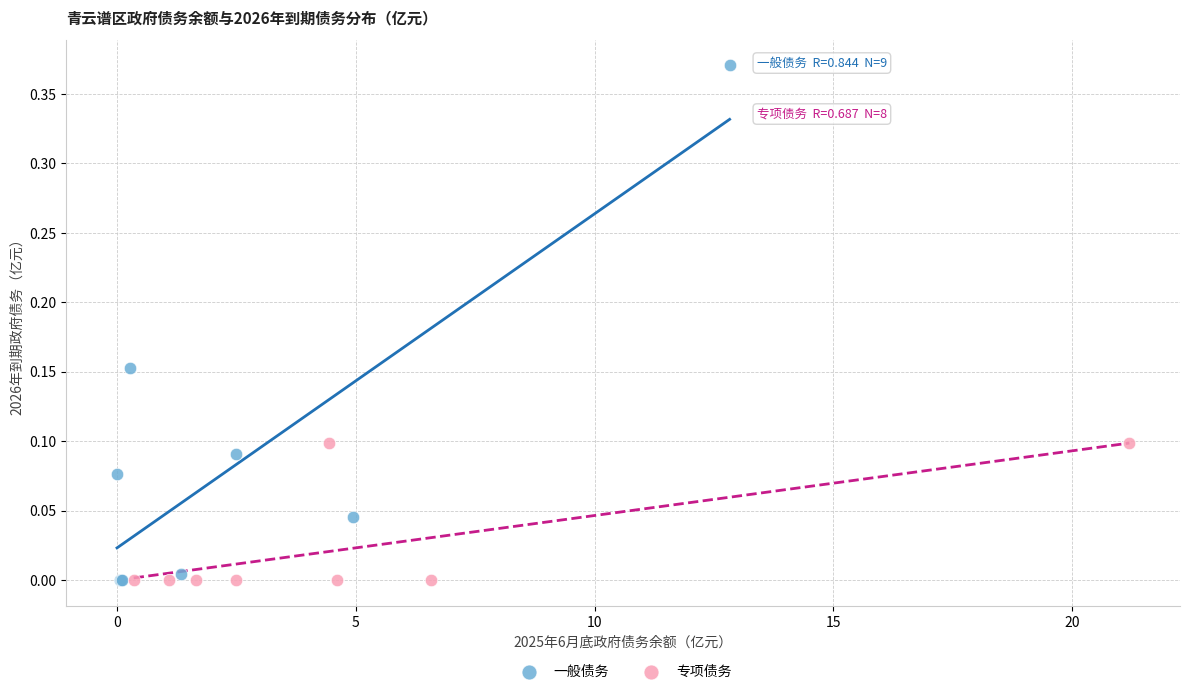

Which series reaches the maximum Y coordinate?

一般债务